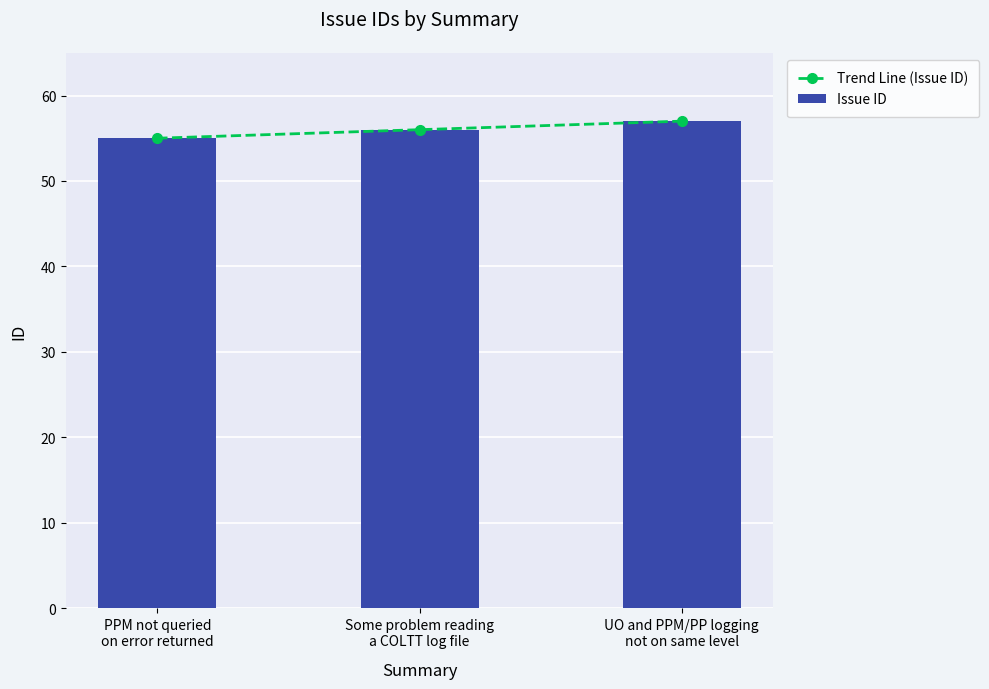

At which category is the sum across all series the highest?

UO and PPM/PP logging
not on same level